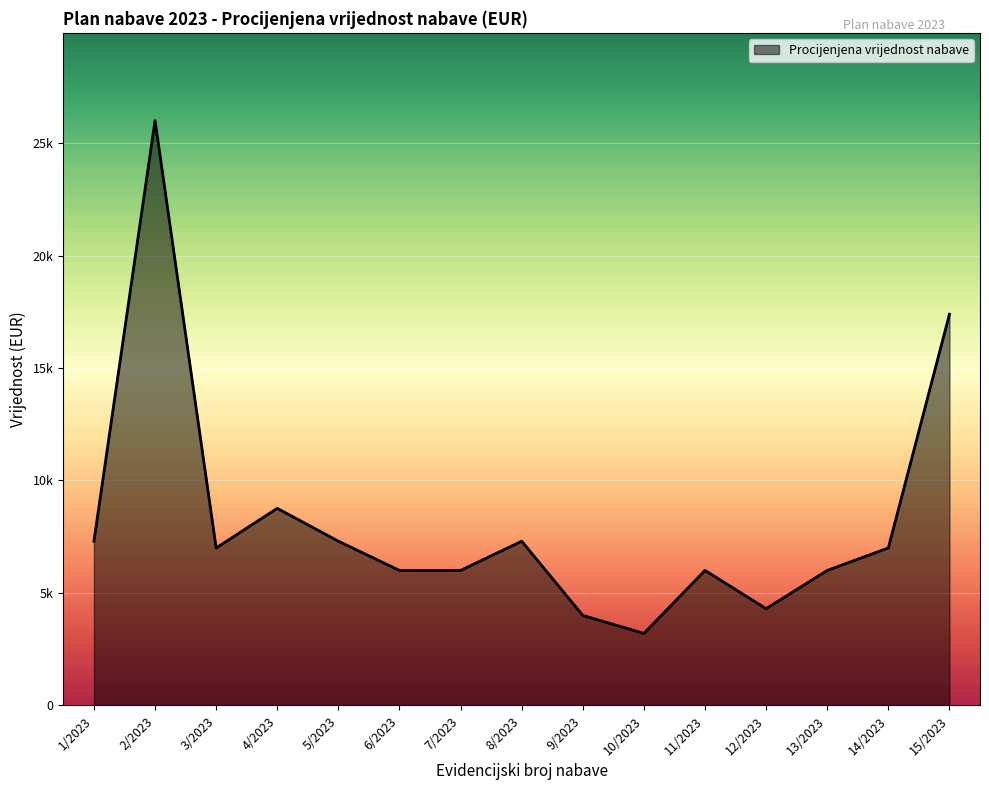

Is this an area chart (filled region under the line)?

Yes